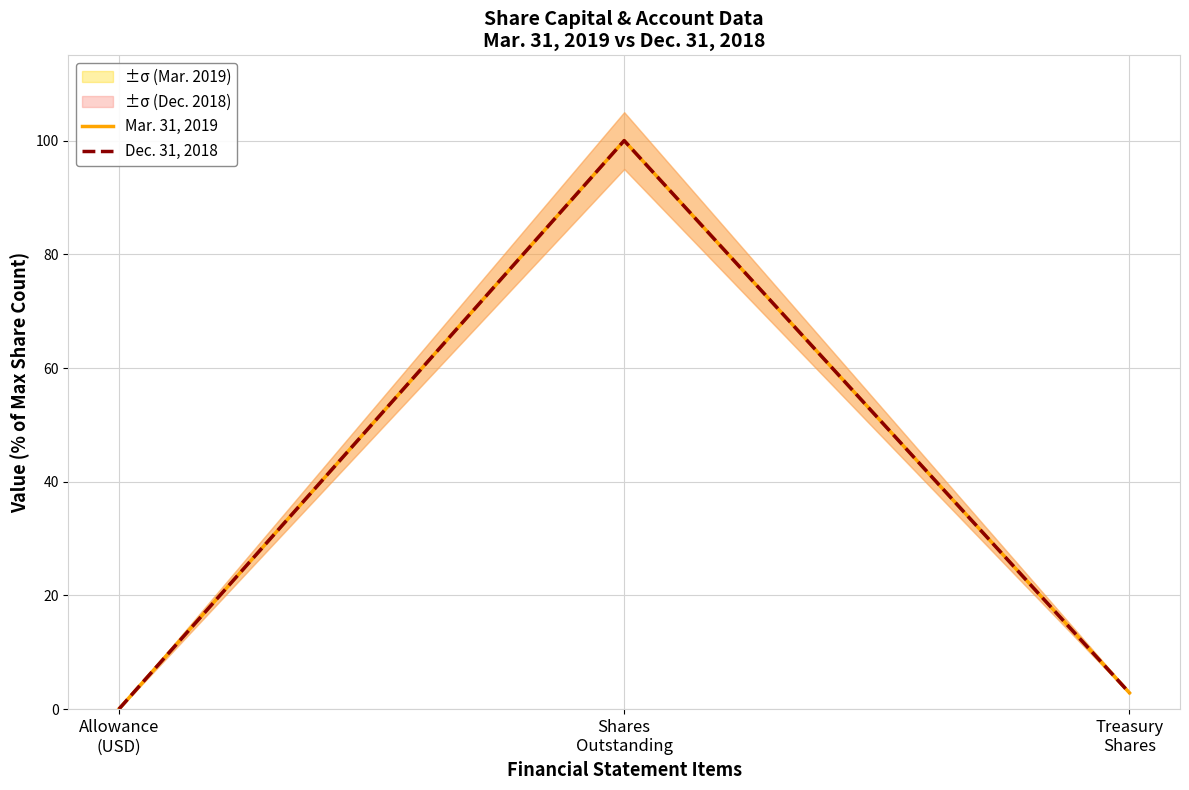

What is the total value across all series at Shares
Outstanding?

200.0